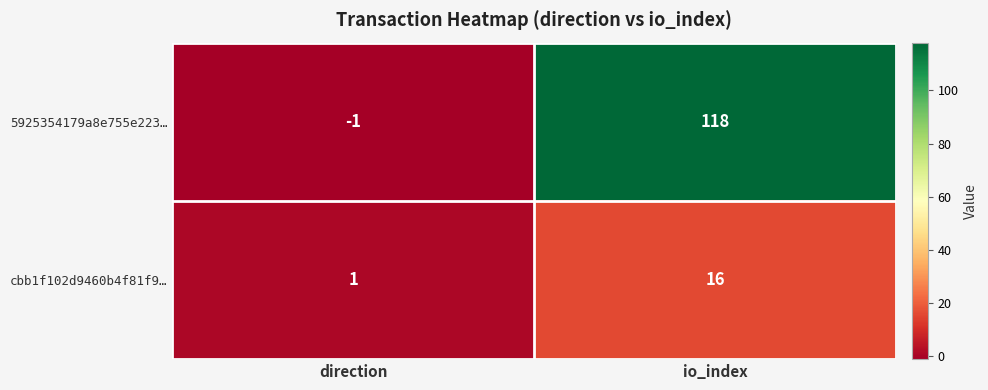

How many data points does each series have?

2